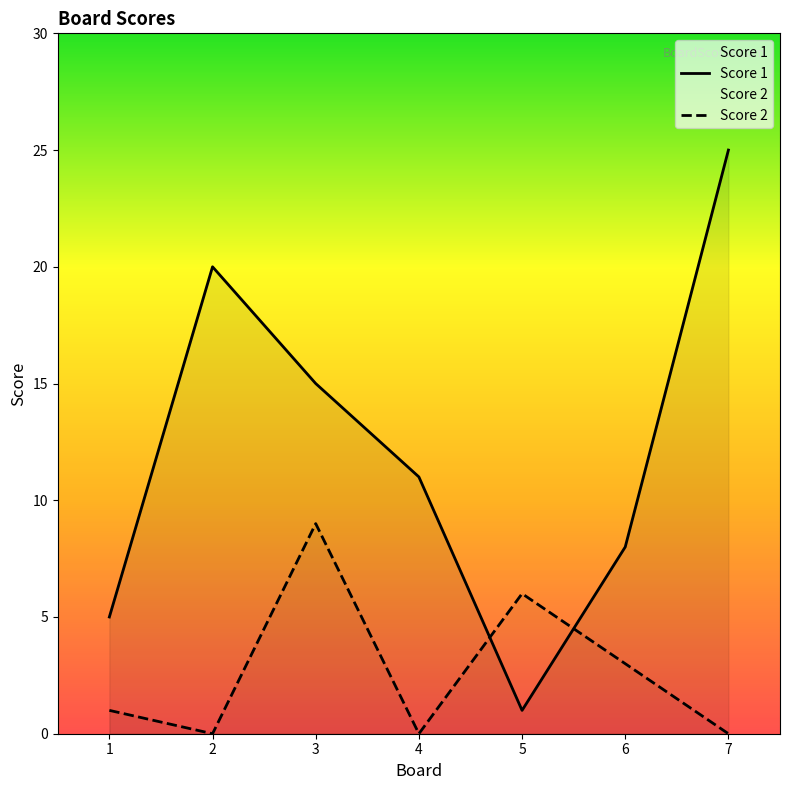

Where does the Score 1 series first go above 11?

2